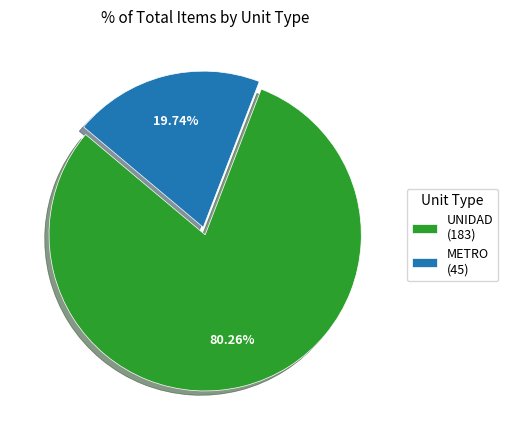

Which has a higher value, UNIDAD (183) or METRO (45)?

UNIDAD (183)